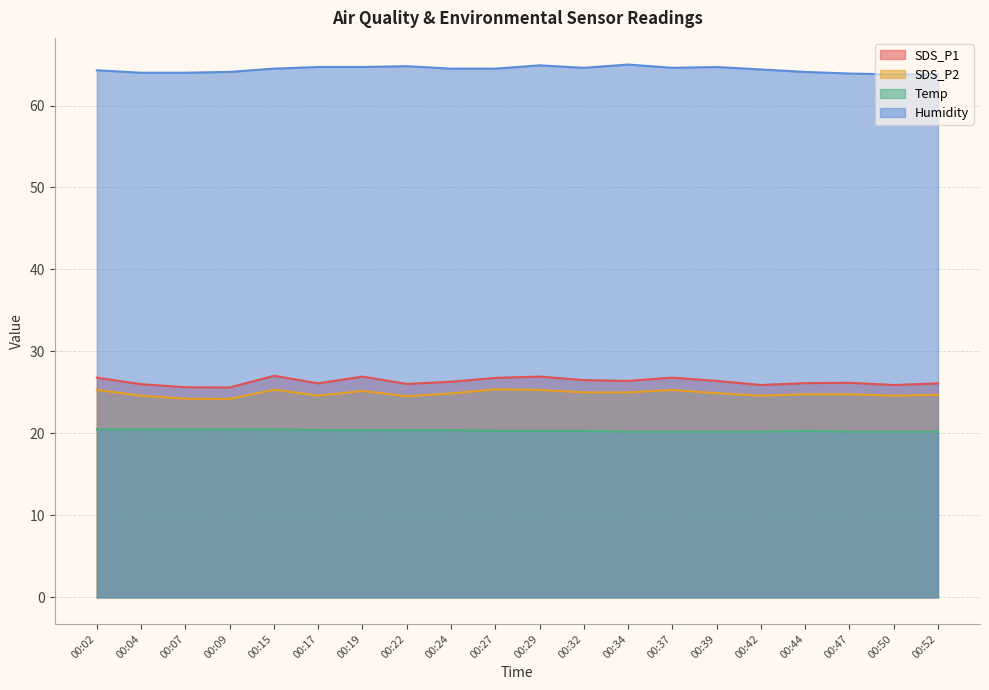

Which series has the largest total across all categories?

Humidity